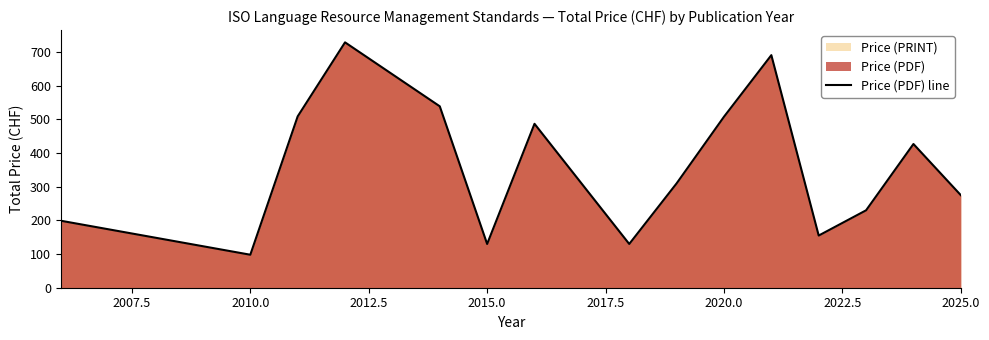

True or false: the data shows 508 at 2020.0.

True